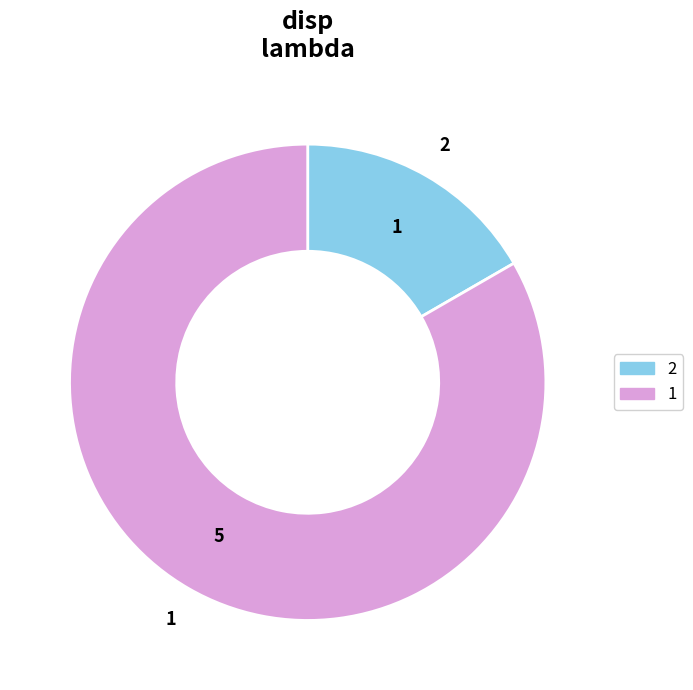

Rank the categories by value from lowest to highest.

2, 1